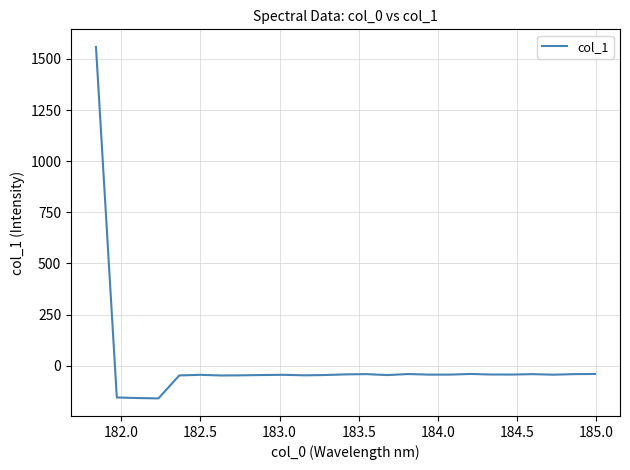

What is the smallest value displayed?

-160.3